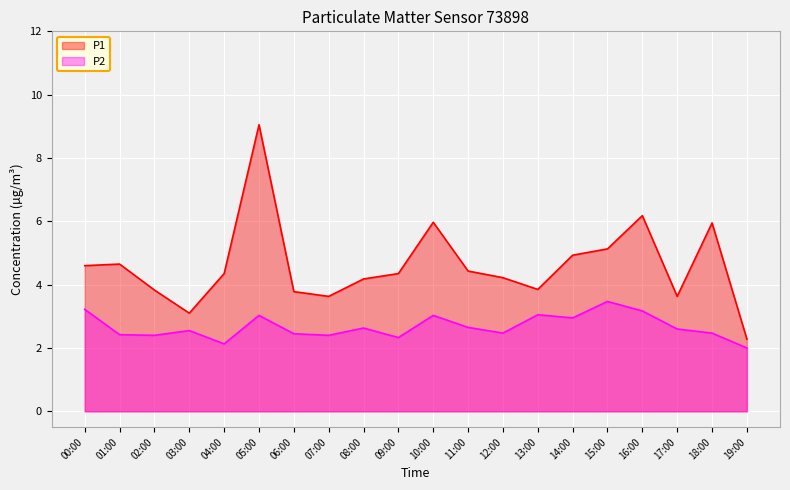

Which series has the largest total across all categories?

P1